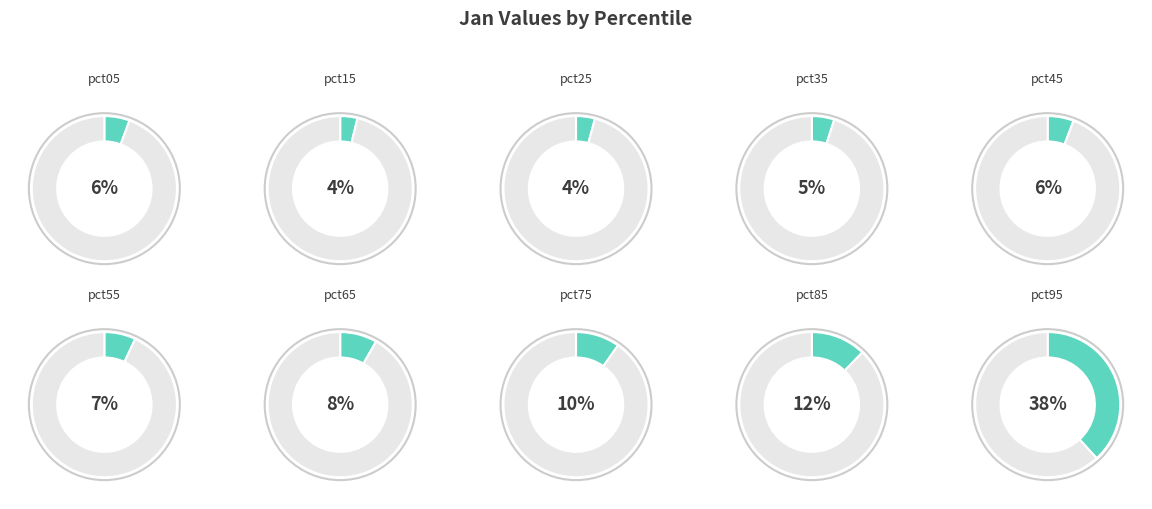

Which slice is the largest?

pct95